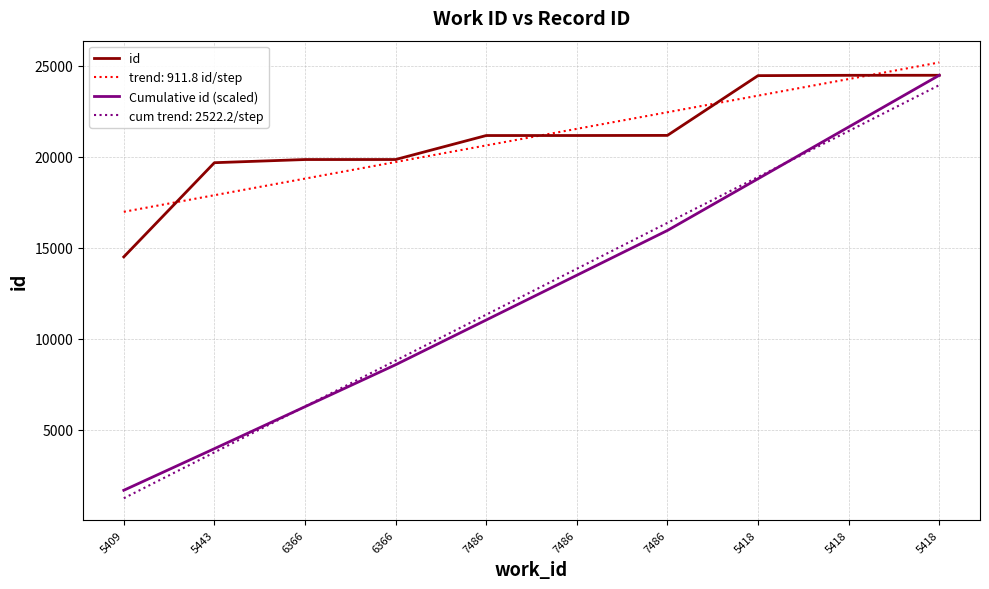

Is it true that Cumulative id (scaled) equals 32199.8 at 5418?

False